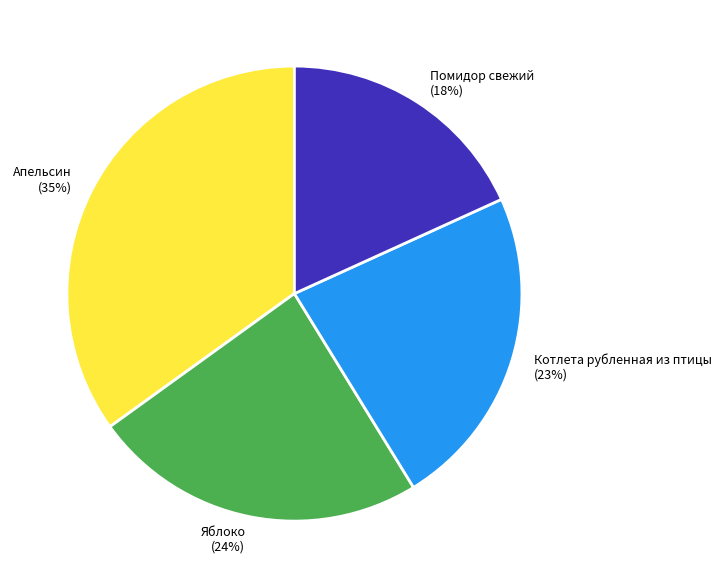

To the nearest percent, what is the difference between the largest and smallest slice percentages?

17%